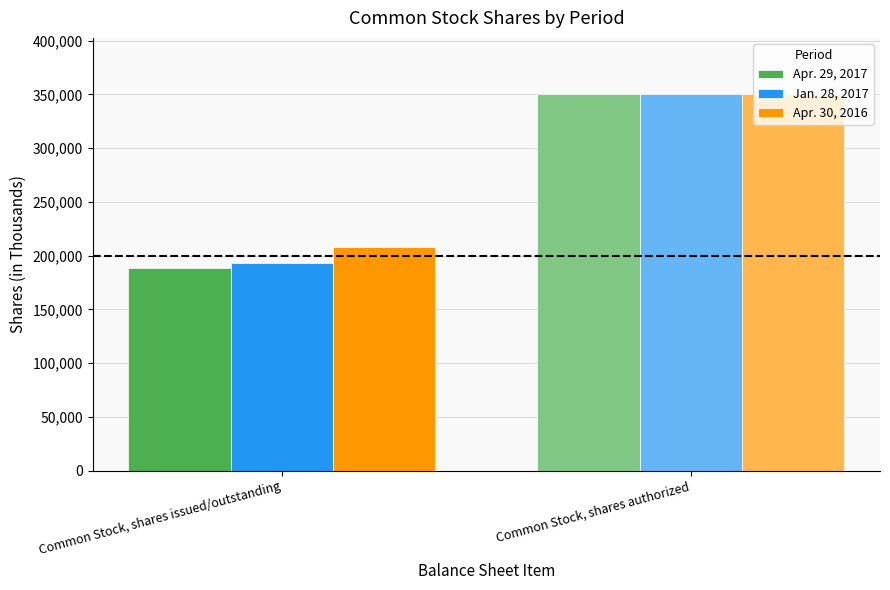

List the labels in order of Jan. 28, 2017 value, largest first.

Common Stock, shares authorized, Common Stock, shares issued/outstanding